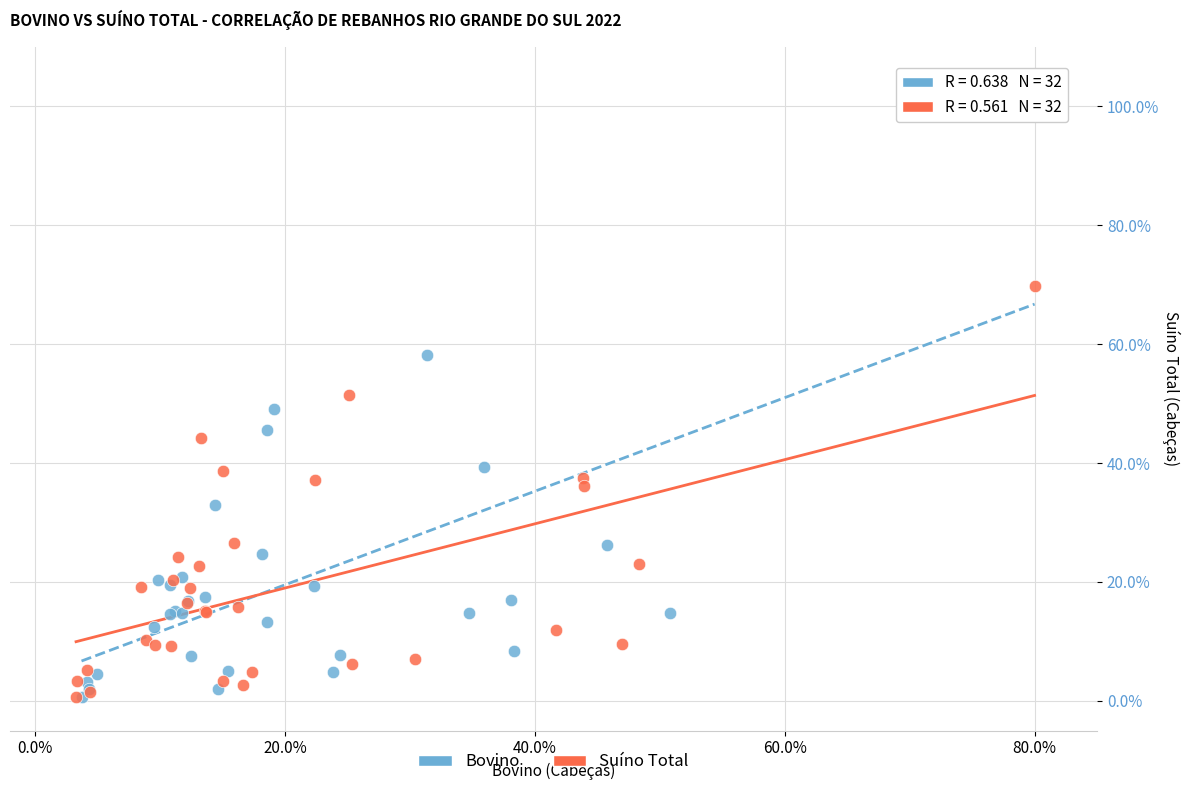

Which series reaches the maximum Y coordinate?

Bovino